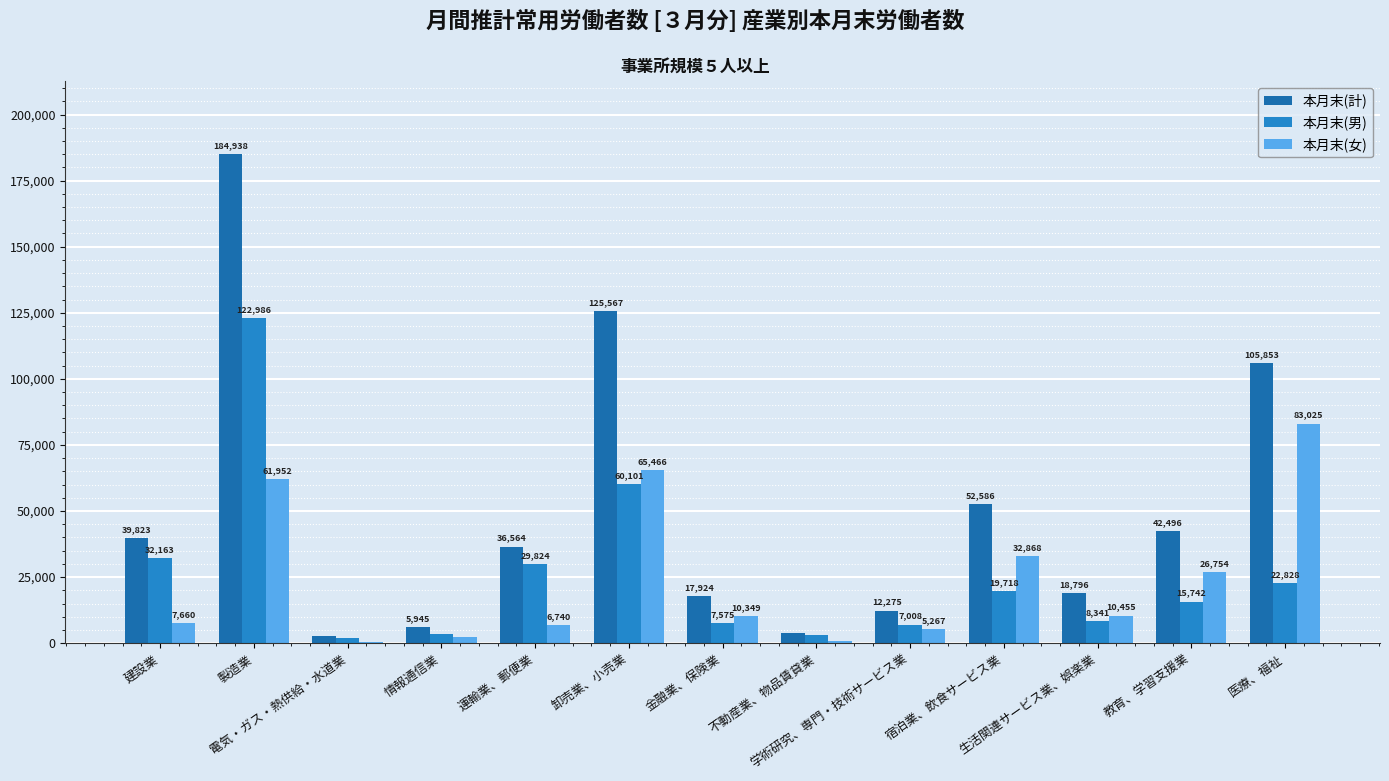

What is the label of the 13th bar from the right?

建設業